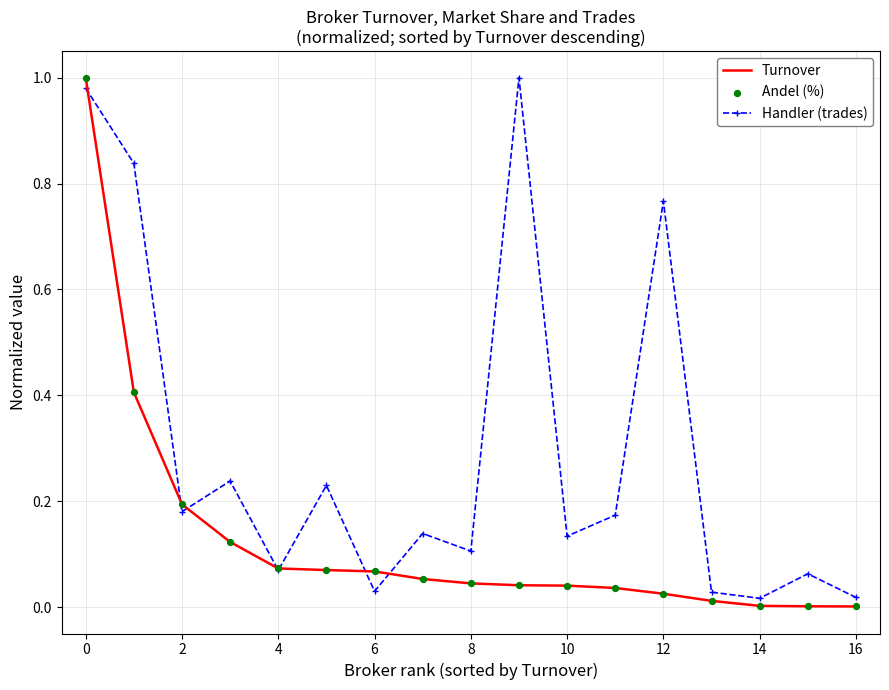

At how many categories does at least one series exceed 0?

17